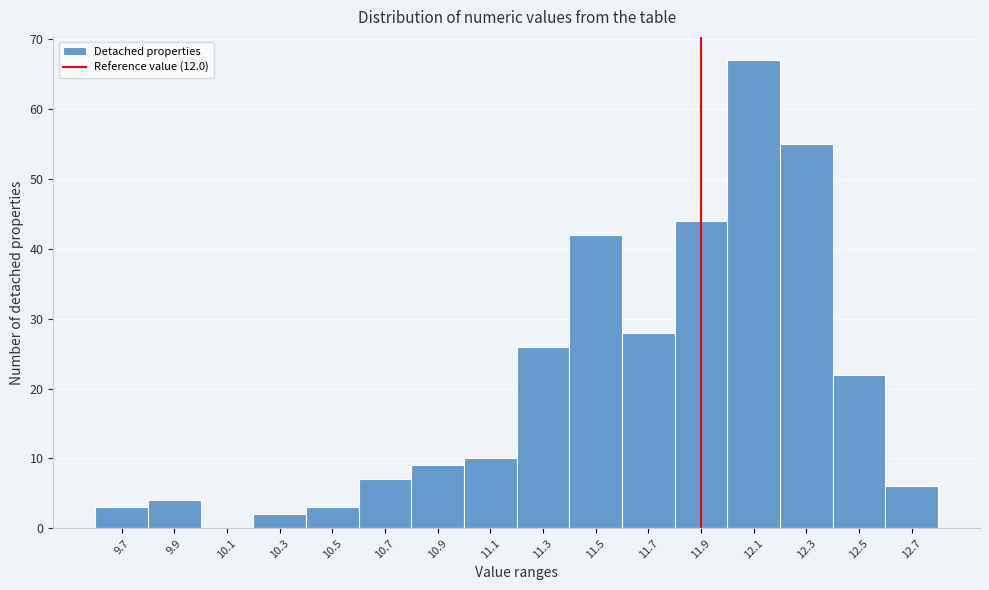

Reading left to right, list all the values displayed in this chart.

9.7=3	9.9=4	10.1=0	10.3=2	10.5=3	10.7=7	10.9=9	11.1=10	11.3=26	11.5=42	11.7=28	11.9=44	12.1=67	12.3=55	12.5=22	12.7=6